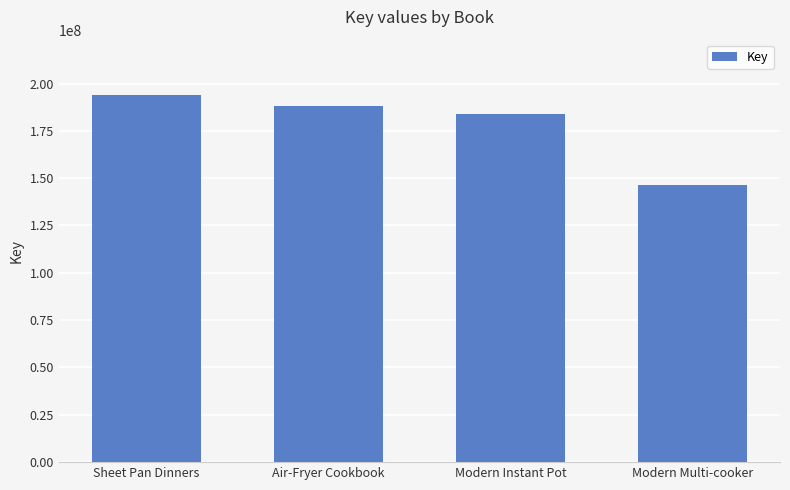

Is it true that the value at Sheet Pan Dinners is 194052926?

True